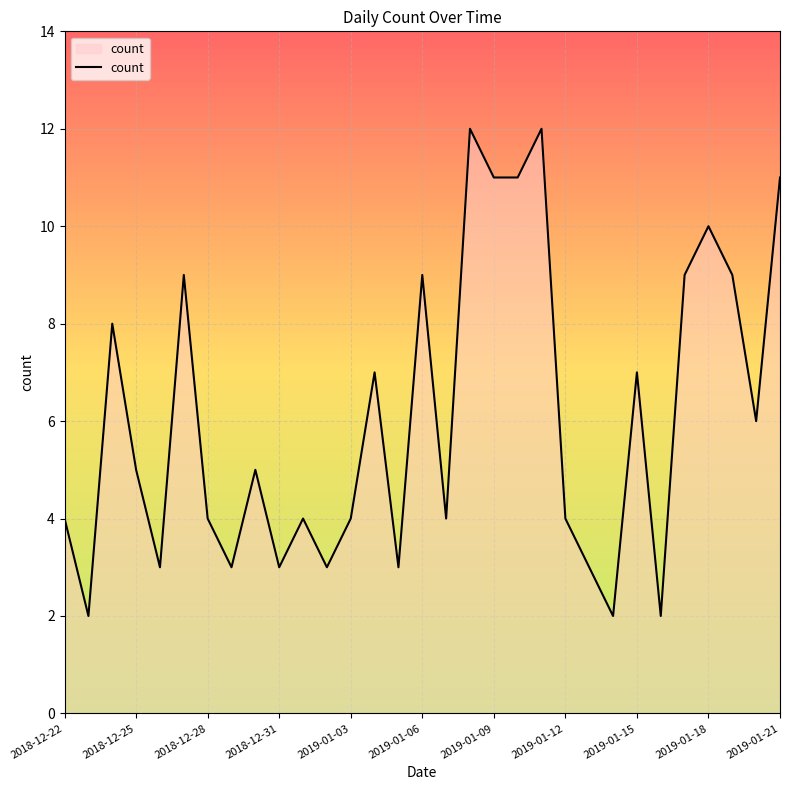

What is the difference between the maximum and minimum values?

10